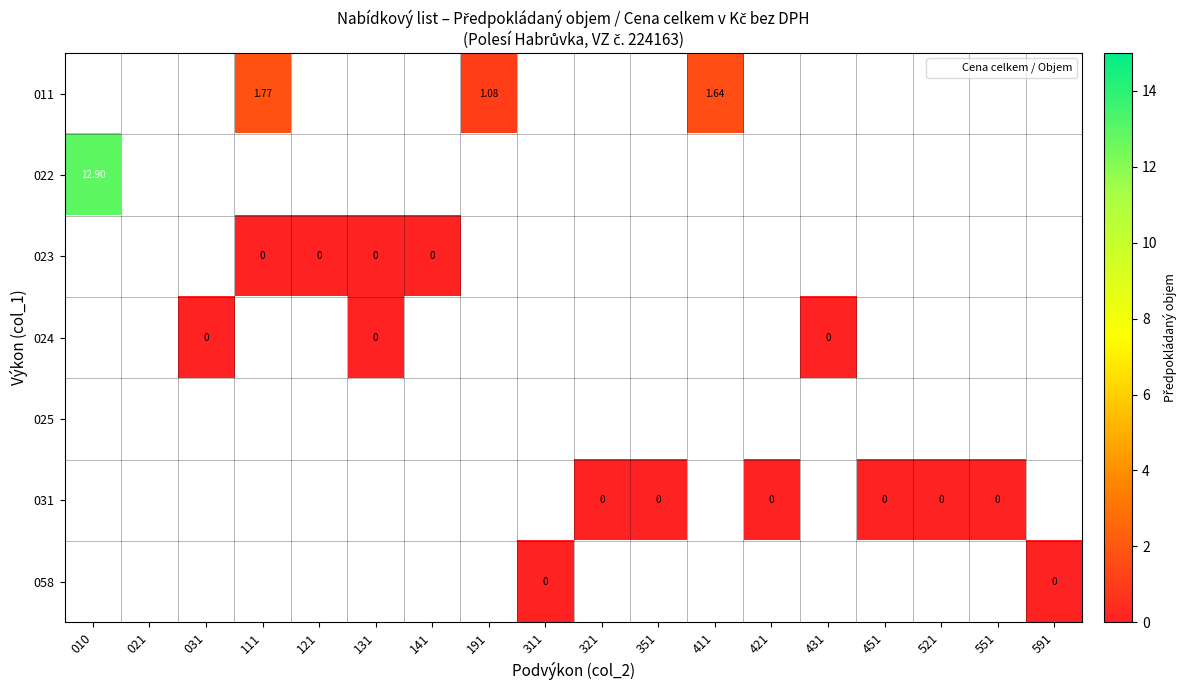

Between 131 and 421, which series saw the biggest shift?

023